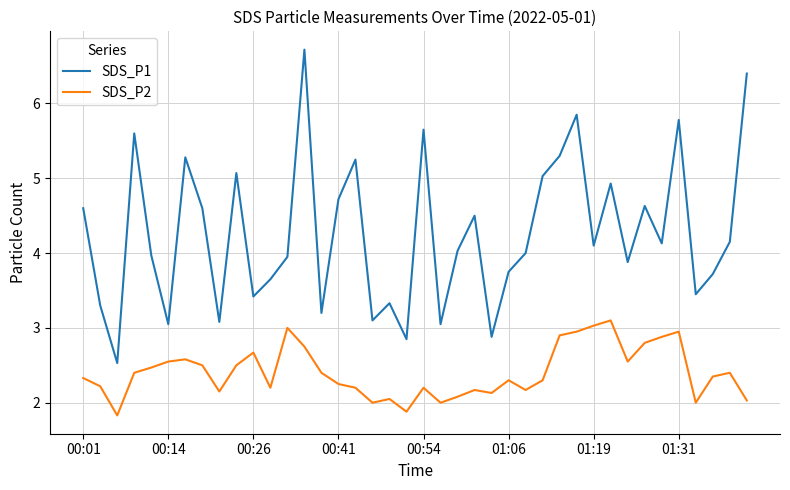

Rank the series by their average value, from lowest to highest.

SDS_P2, SDS_P1